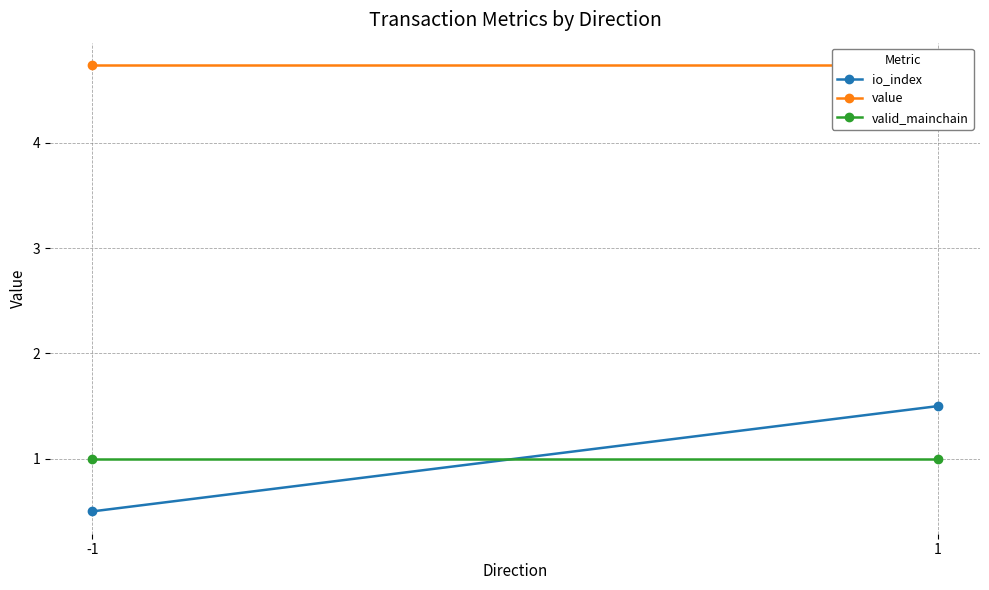

What is the average value of the io_index series?

1.0